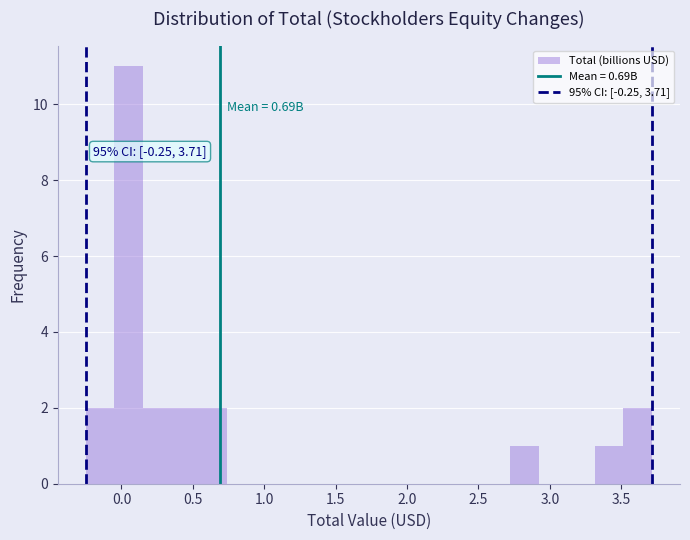

Around what value on the x-axis is the tallest bar? Give the approximate position of its centre, as read against the axis.

0.05